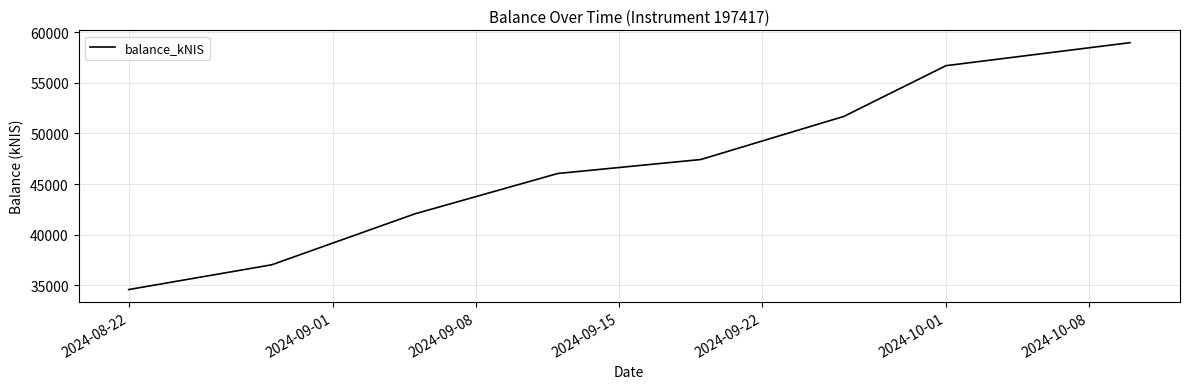

What is the difference between the maximum and second lowest values?

21928.7